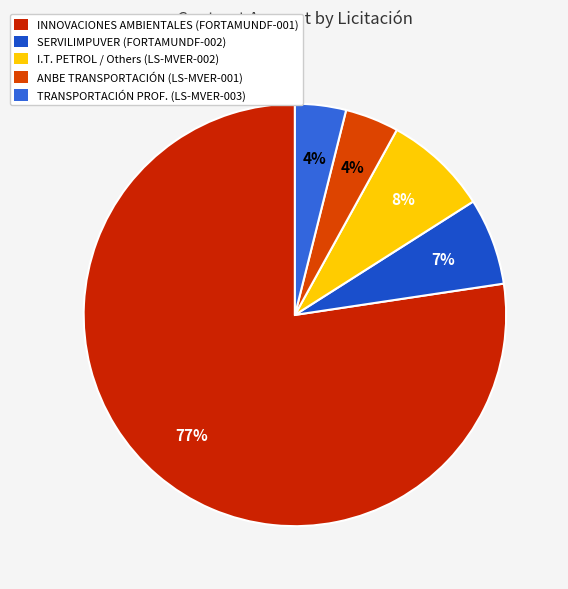

How many slices are in this pie chart?

5